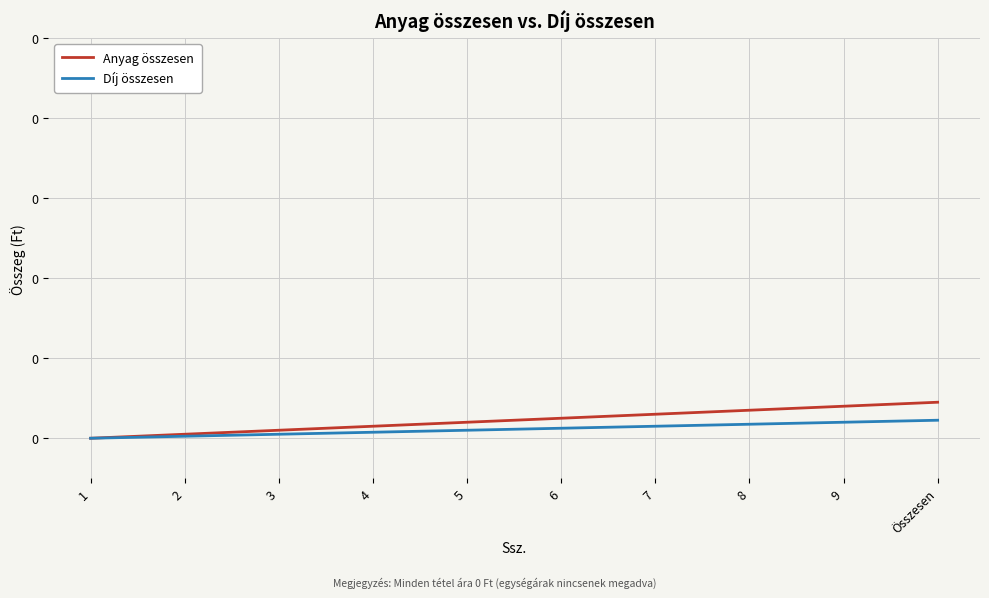

Reading left to right, transcribe all the data shown in this chart.

Anyag összesen: 1=0.0	2=0.0	3=0.0	4=0.0	5=0.0	6=0.0	7=0.0	8=0.0	9=0.0	Összesen=0.0
Díj összesen: 1=0.0	2=0.0	3=0.0	4=0.0	5=0.0	6=0.0	7=0.0	8=0.0	9=0.0	Összesen=0.0